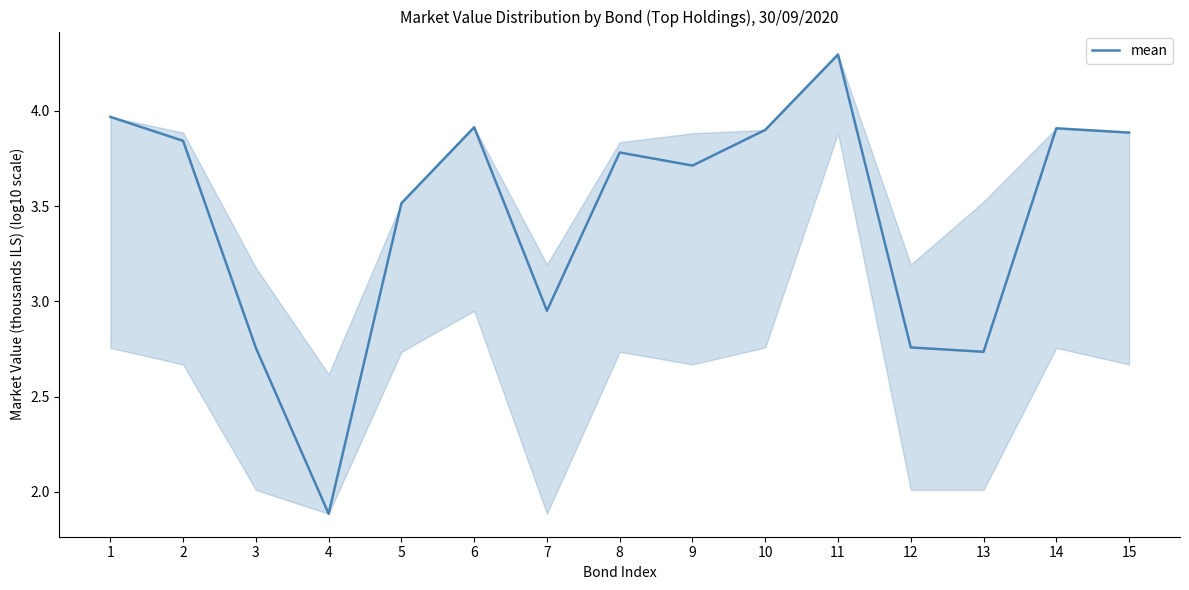

Which label corresponds to the smallest value in the chart?

4